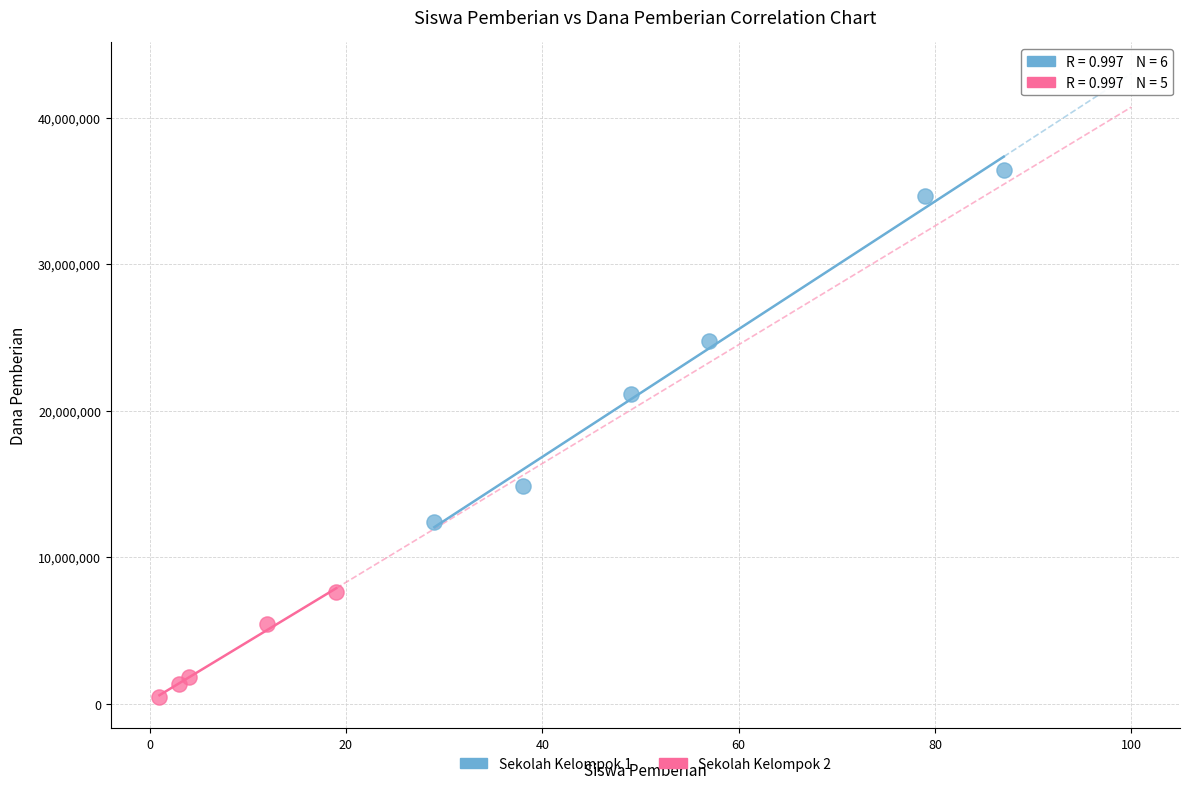

Which series reaches the maximum Y coordinate?

Sekolah Kelompok 1